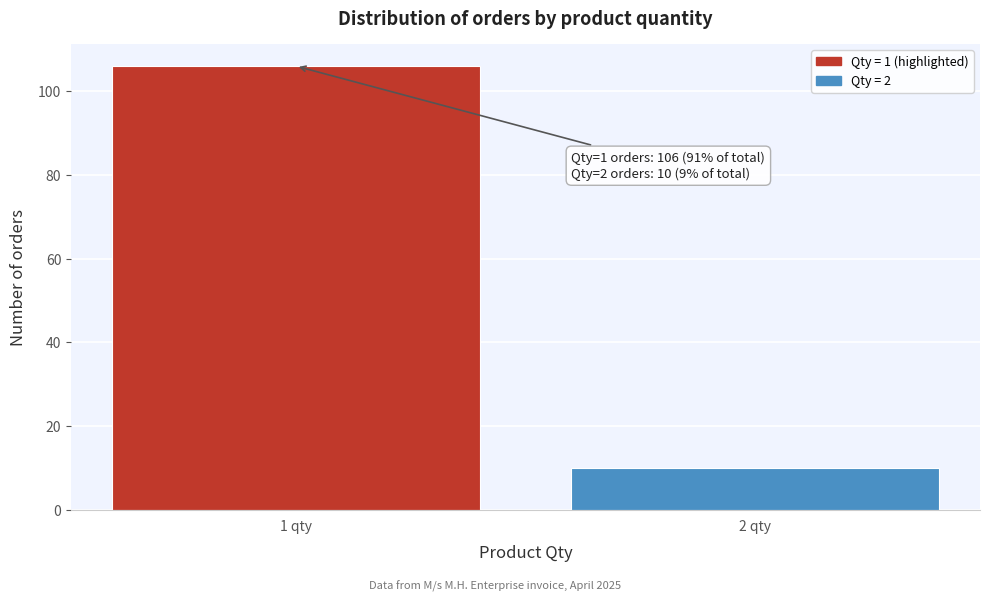

Reading left to right, list all the values displayed in this chart.

1 qty=106	2 qty=10